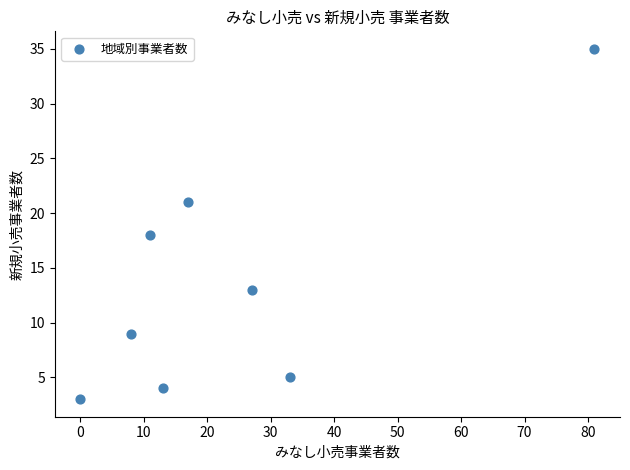

What Y value in the scatter plot is closest to 19?

18